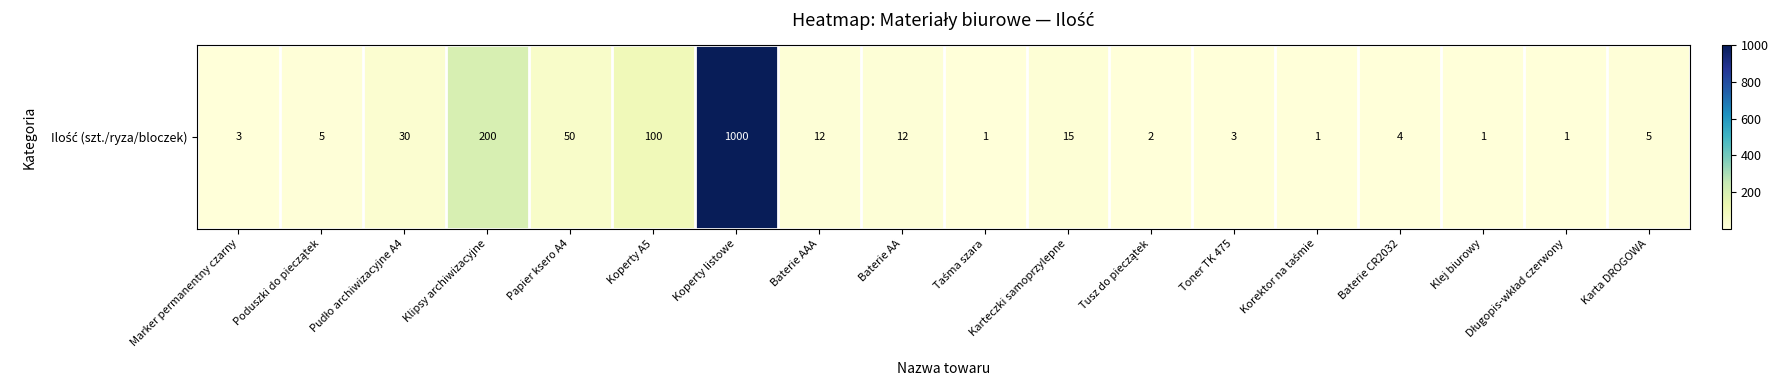

What is the greatest value displayed?

1000